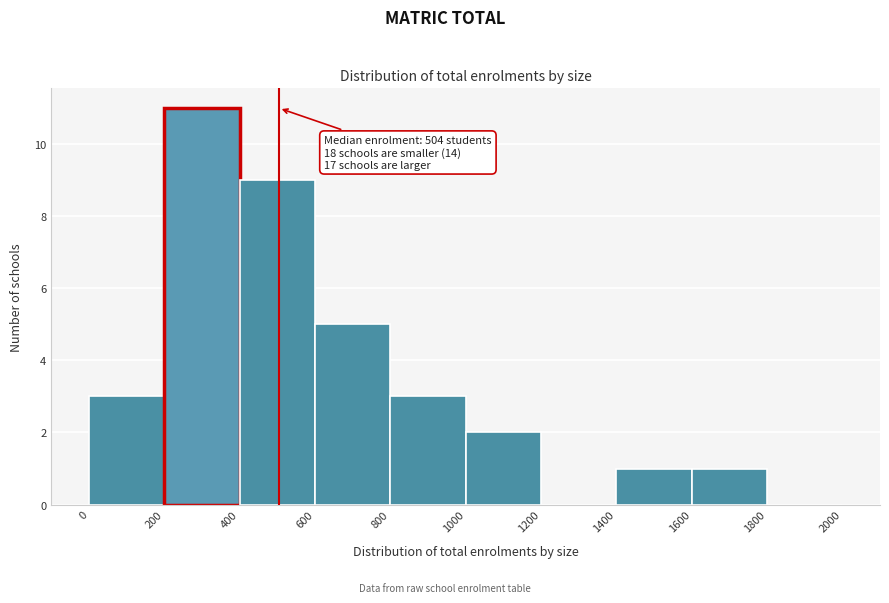

Which range on the x-axis has the tallest bar?

200 to 400